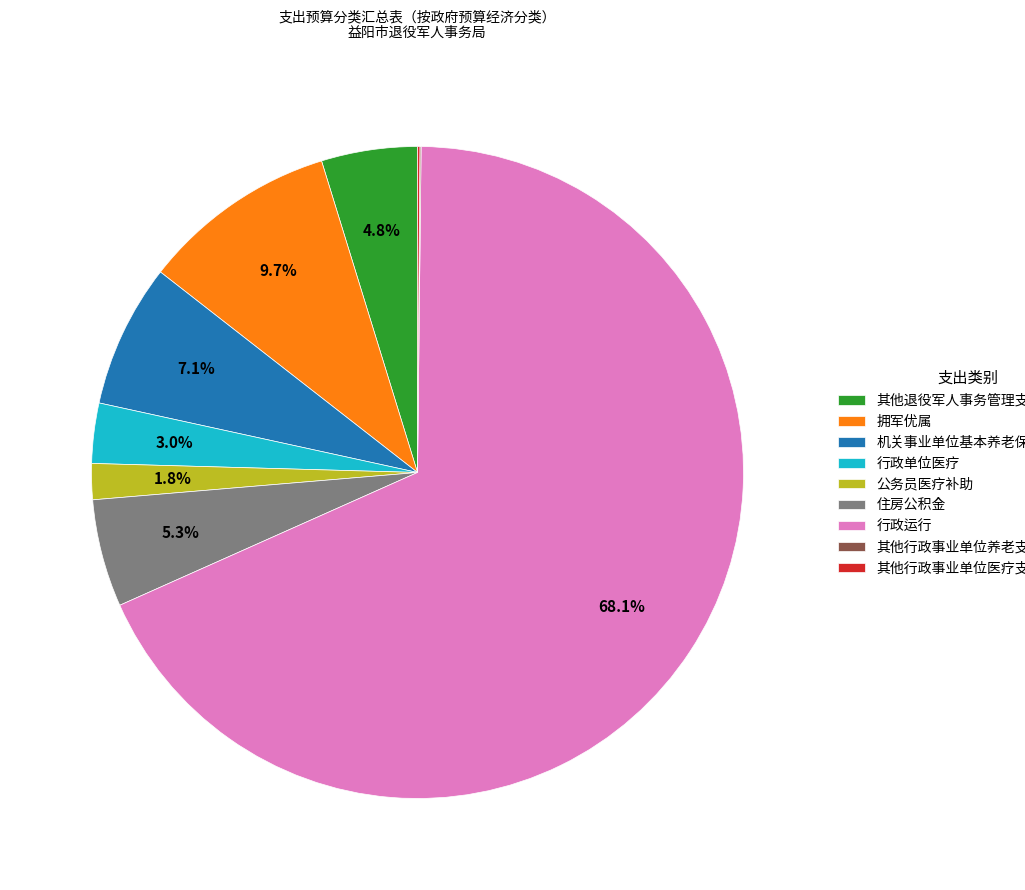

Is it true that 行政运行 is 82% of the pie?

False